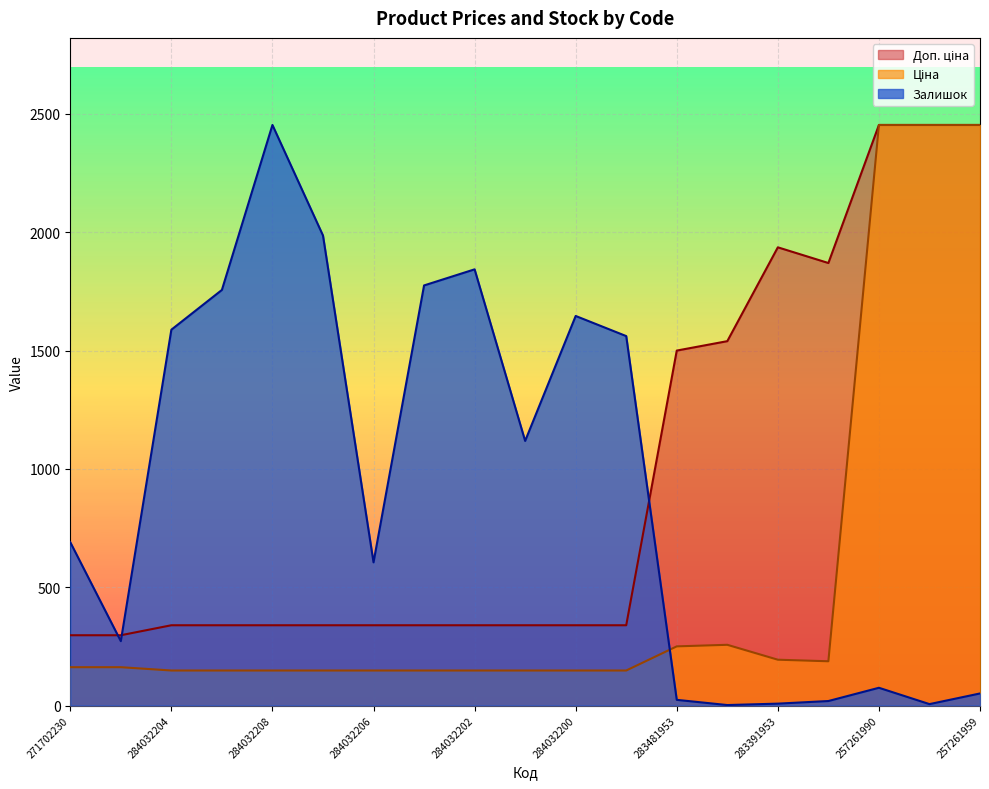

True or false: Ціна and Доп. ціна intersect in this chart.

False